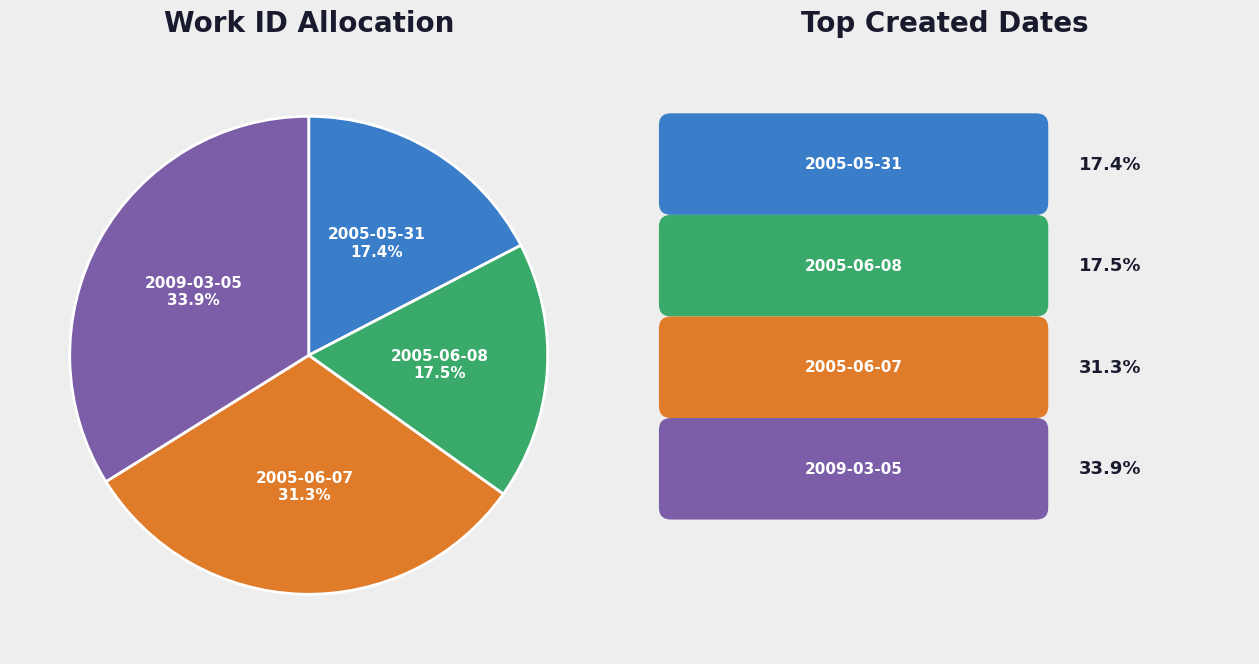

Is there any slice that represents more than half of the pie?

No